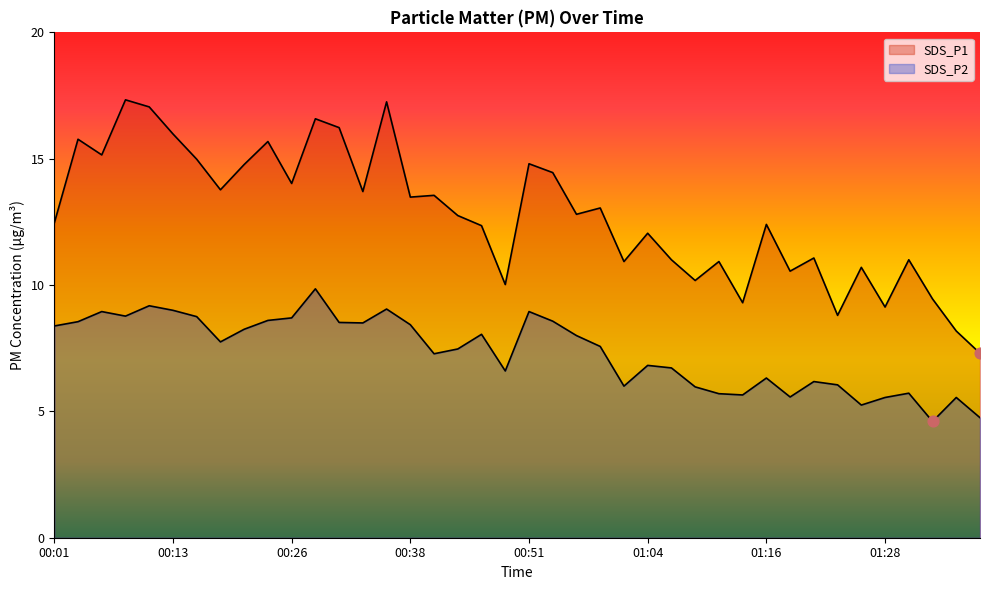

At which category is the sum across all series the highest?

00:28